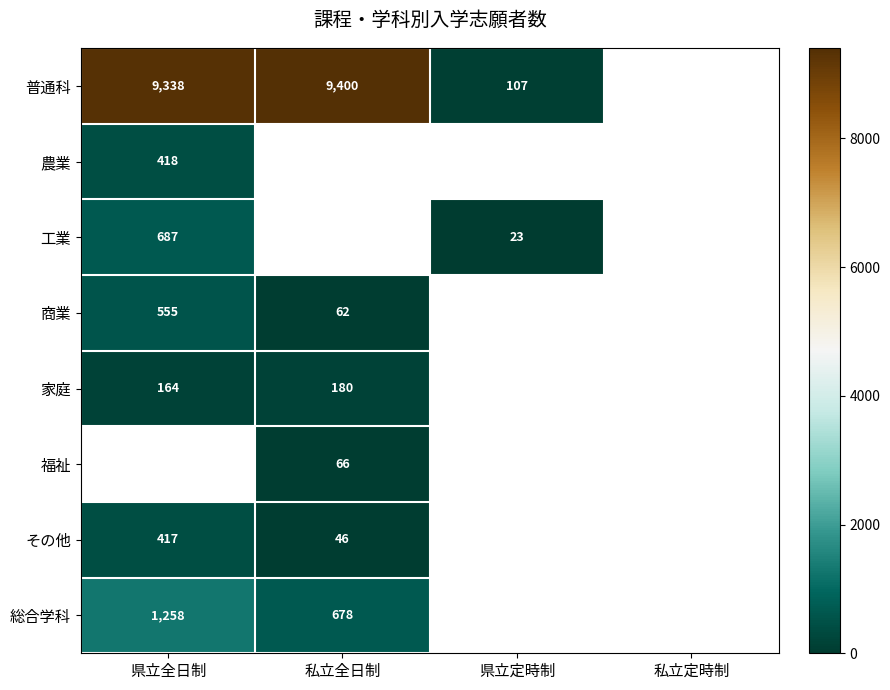

What is the difference between the 普通科 values at 私立全日制 and 県立定時制?

9293